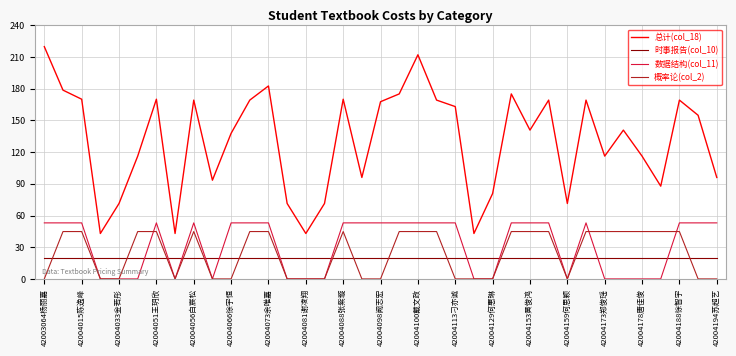

True or false: 总计(col_18) and 概率论(col_2) intersect in this chart.

False